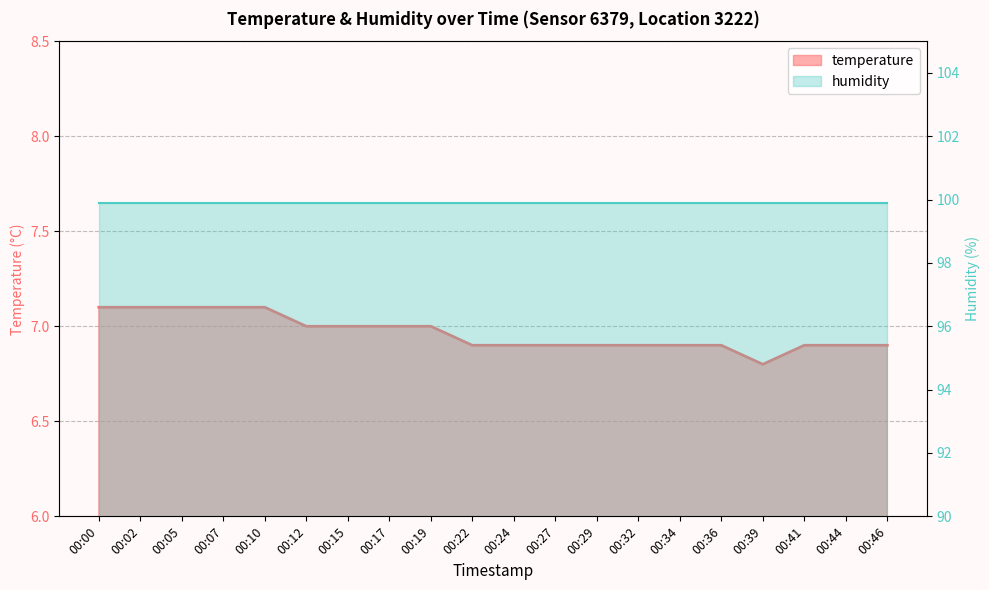

True or false: the data has more than 0 interior local peaks.

False